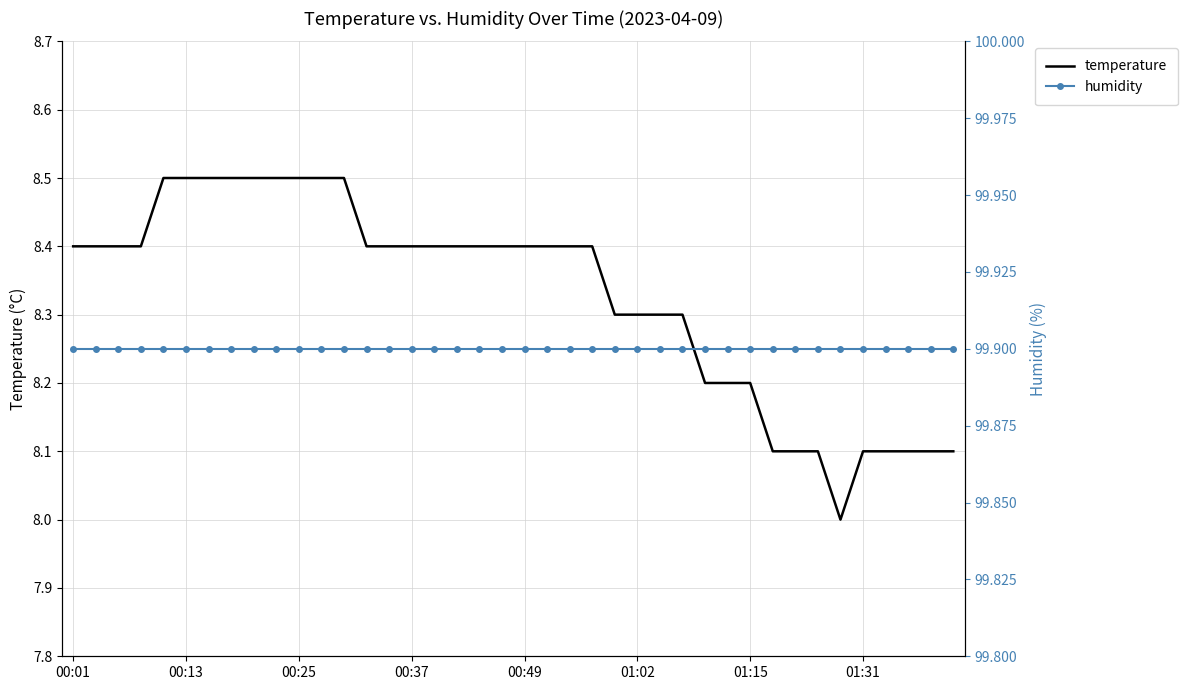

What are all the series names shown in the legend?

temperature, humidity